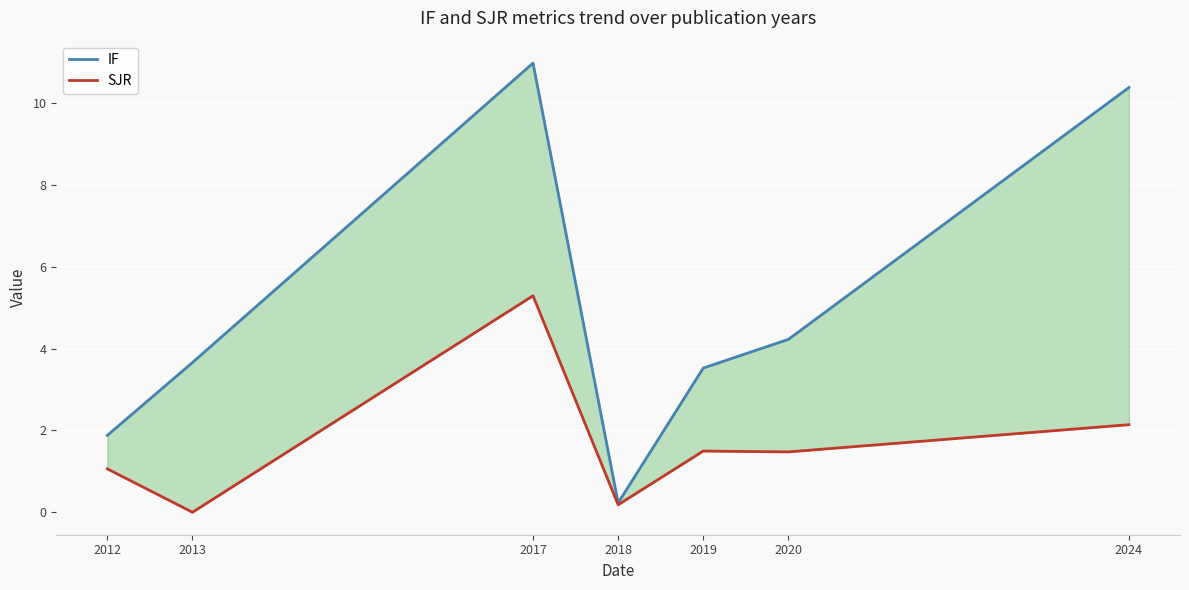

What is the difference between the maximum and second lowest values in the IF series?

9.1